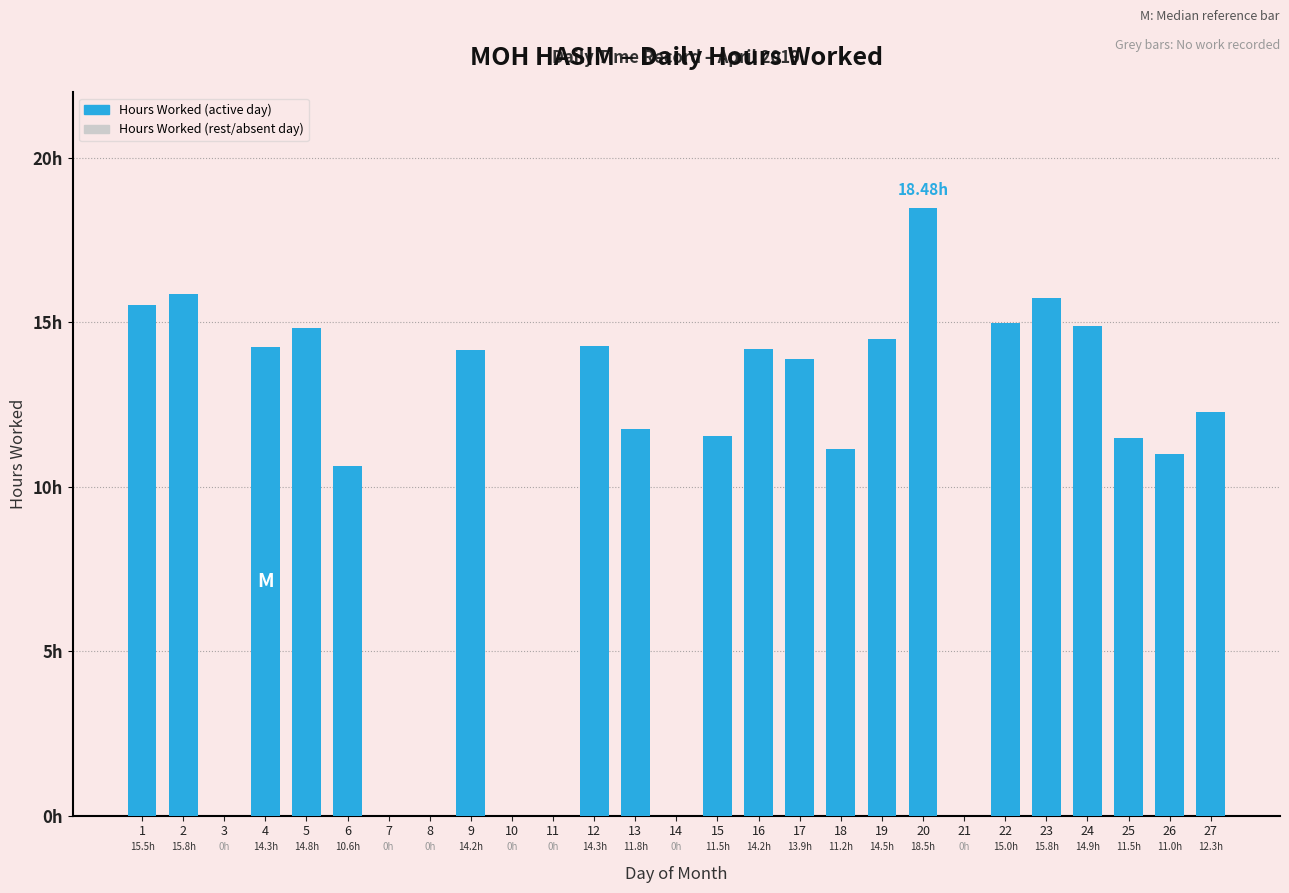

Which label corresponds to the smallest value in the chart?

3